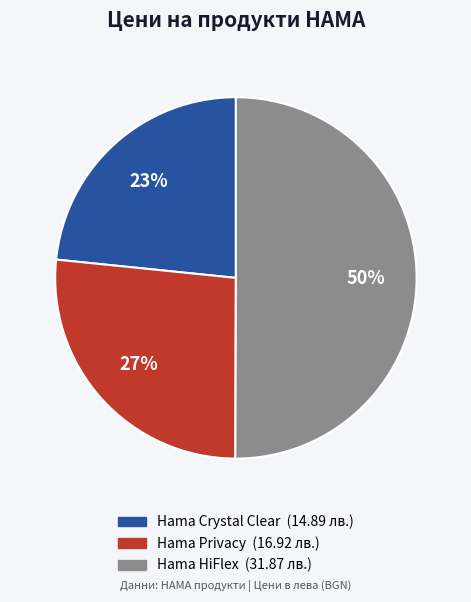

Rank the categories by value from lowest to highest.

Hama Crystal Clear, Hama Privacy, Hama HiFlex